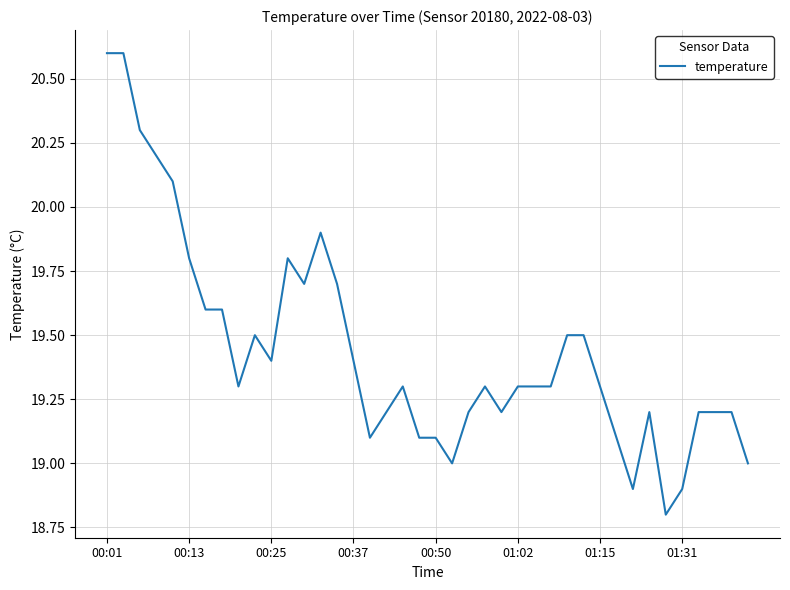

What is the maximum value shown in the chart?

20.6